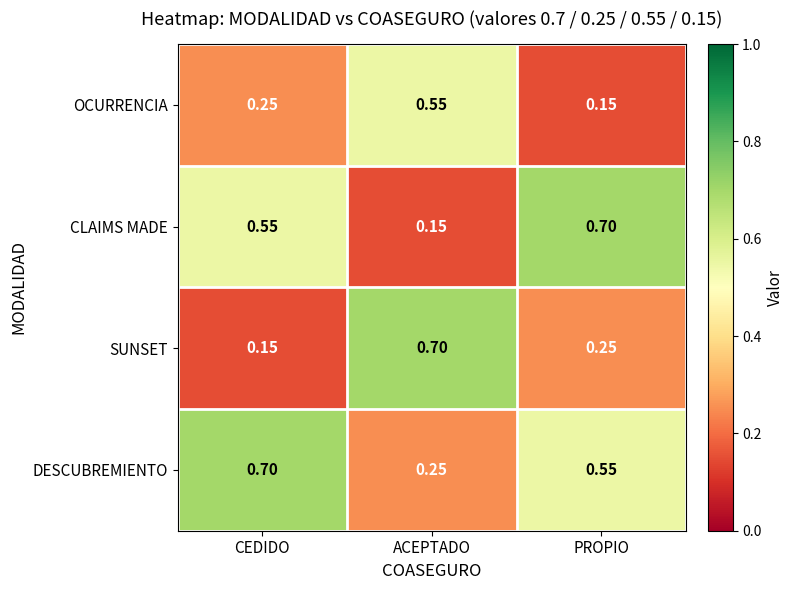

At which label is OCURRENCIA closest to 0?

PROPIO